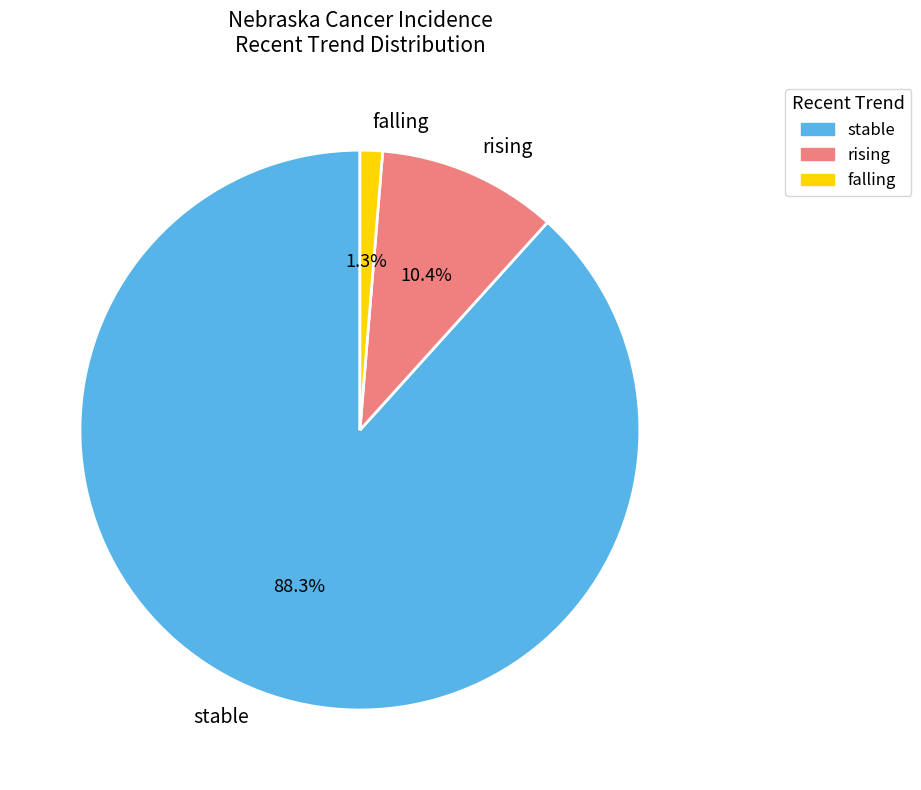

Approximately how many times larger is the value at rising compared to falling?

8.0